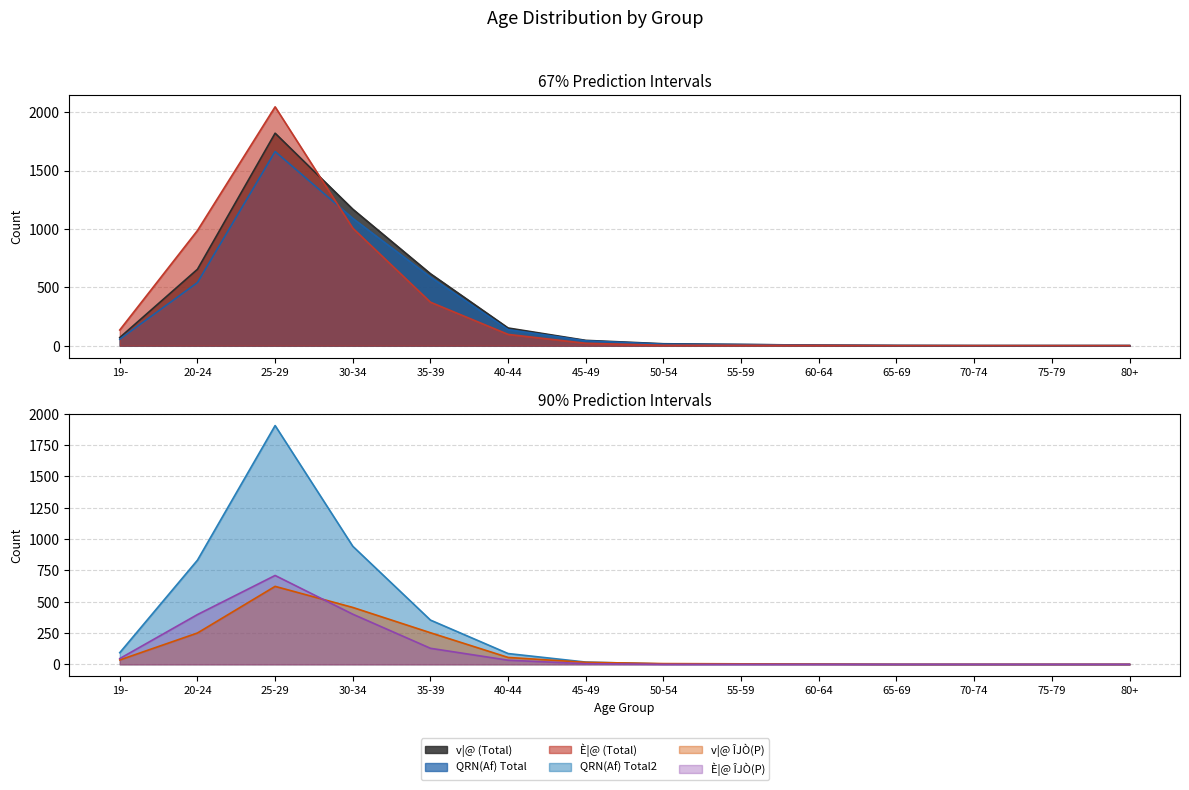

At 80+, list the series in order from largest to smallest.

v|@ (Total), QRN(Af) Total, È|@ (Total), QRN(Af) Total2, v|@ ÎJÒ(P), È|@ ÎJÒ(P)